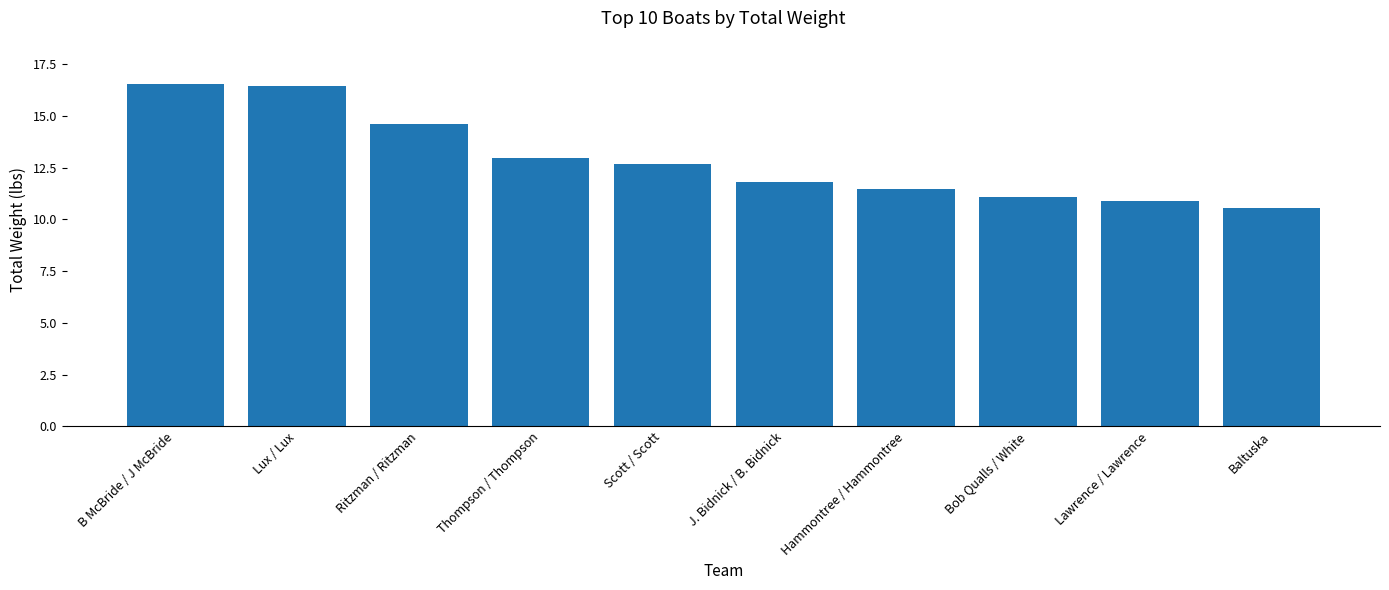

Between J. Bidnick / B. Bidnick and Baltuska, which is larger?

J. Bidnick / B. Bidnick